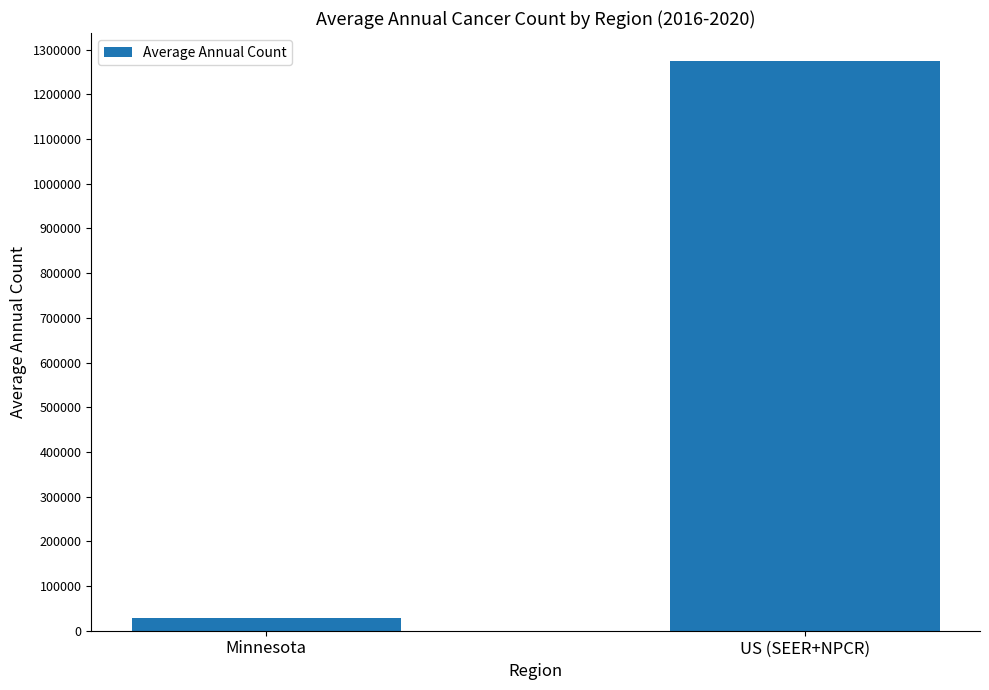

What is the label of the 1st bar from the right?

US (SEER+NPCR)